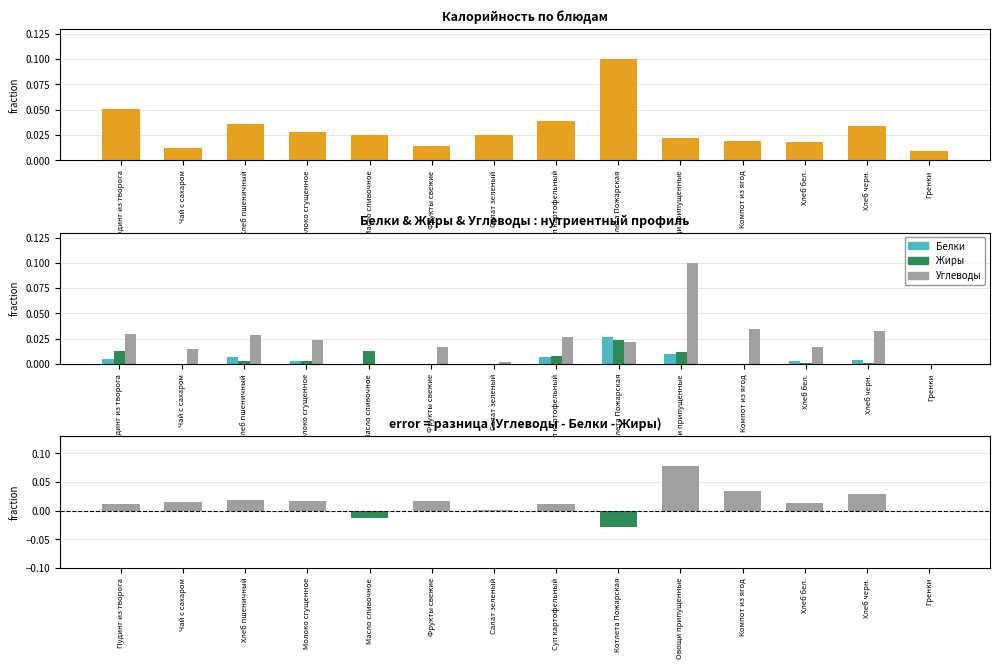

How many values in Жиры are above zero?

9